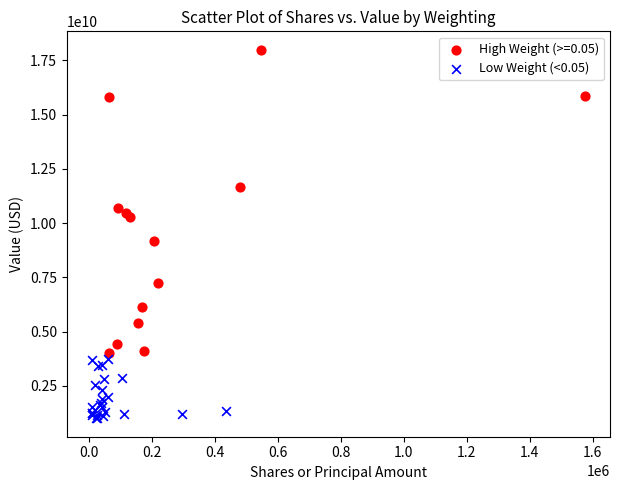

Which series contains the lowest Y value?

Low Weight (<0.05)